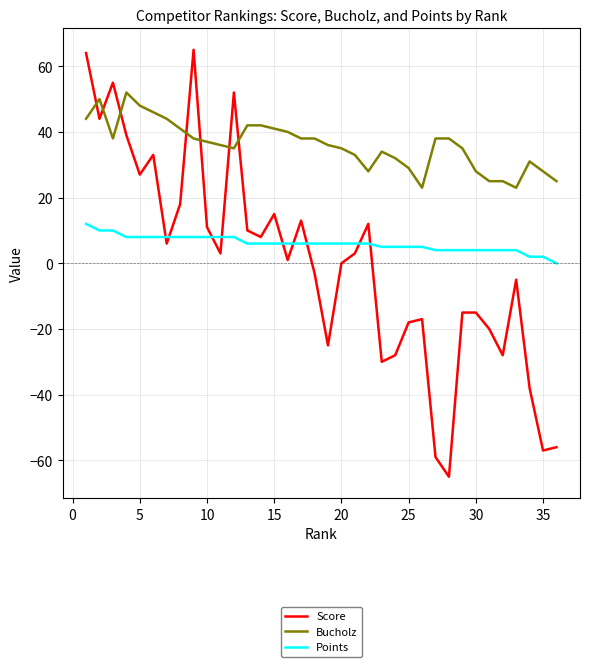

Does the chart display data point markers on the line(s)?

No